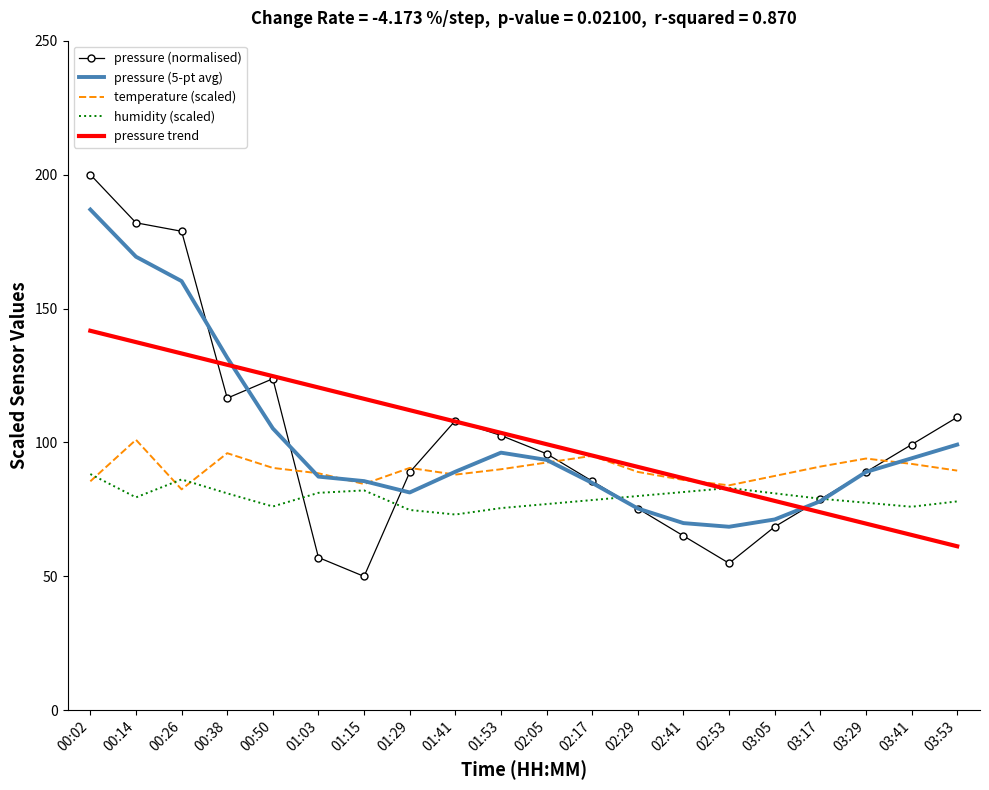

True or false: temperature (scaled) has a value of 128.2 at 00:50.

False